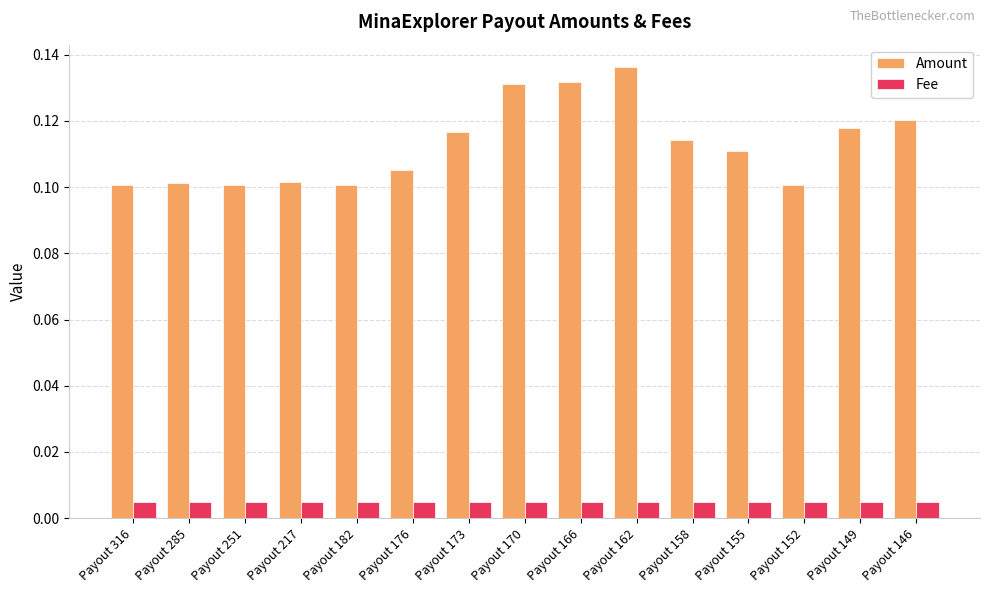

How many bars are there in total?

30